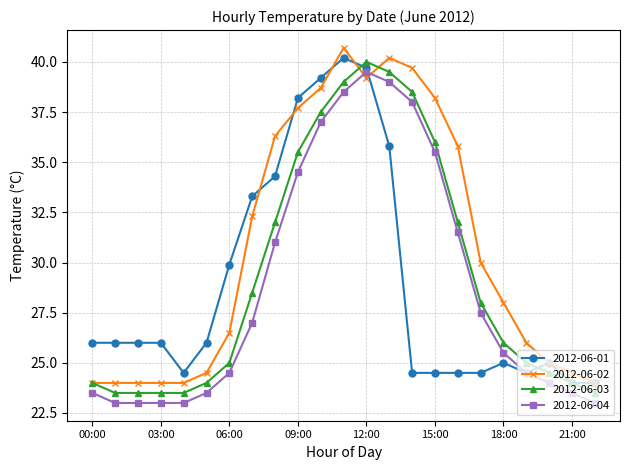

What is the difference between the maximum and minimum values in the 2012-06-03 series?

16.5